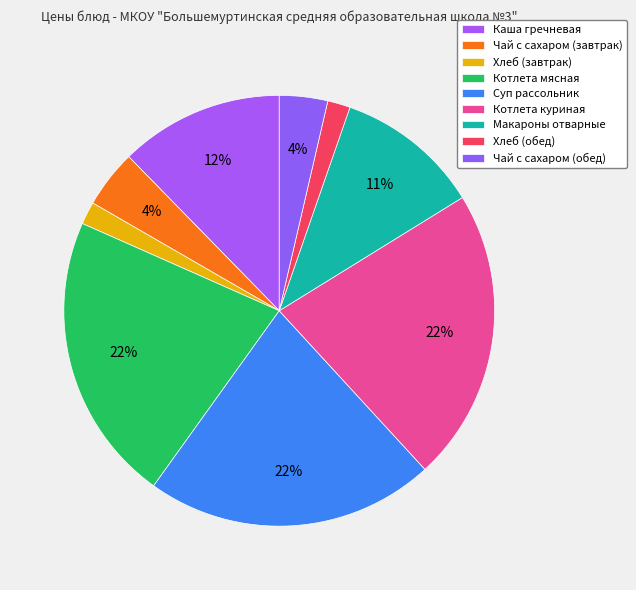

What percentage is the Хлеб (завтрак) slice, to the nearest percent?

2%